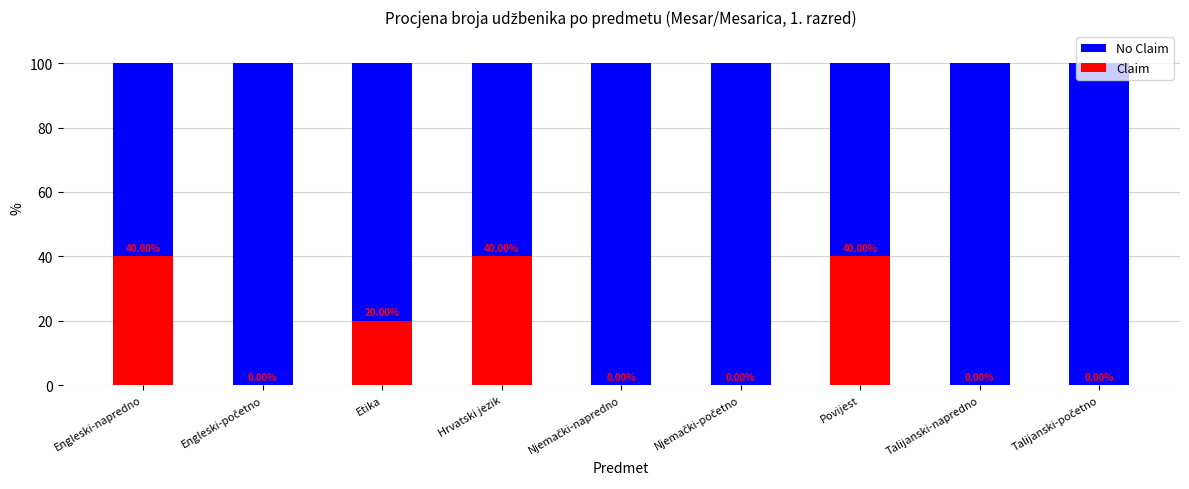

What position from the right is Engleski-napredno?

9